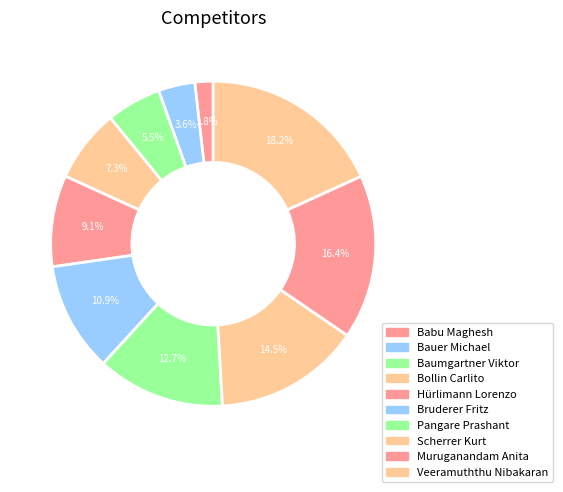

How many slices are in this pie chart?

10